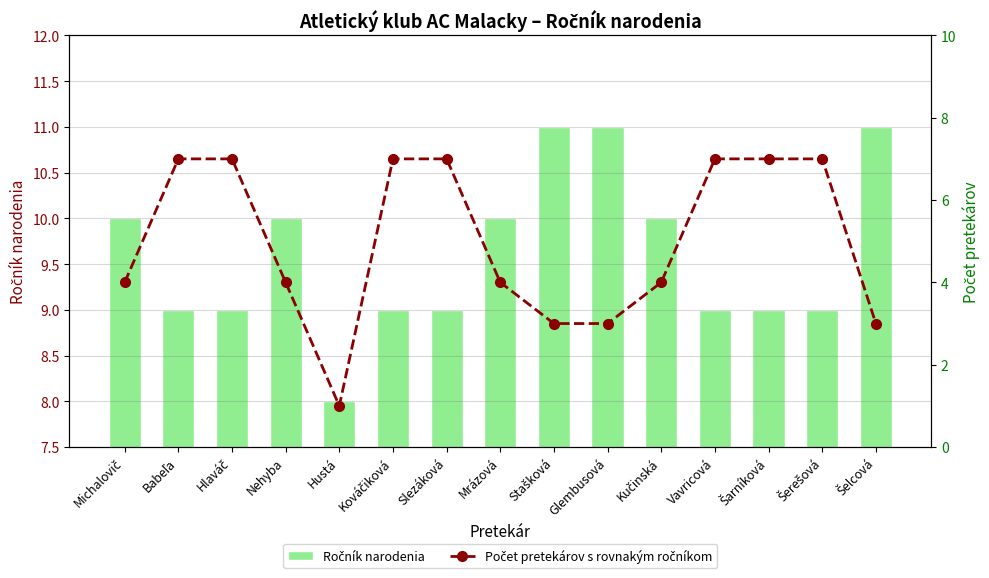

Count the Ročník narodenia values in the range 9 to 10.

11